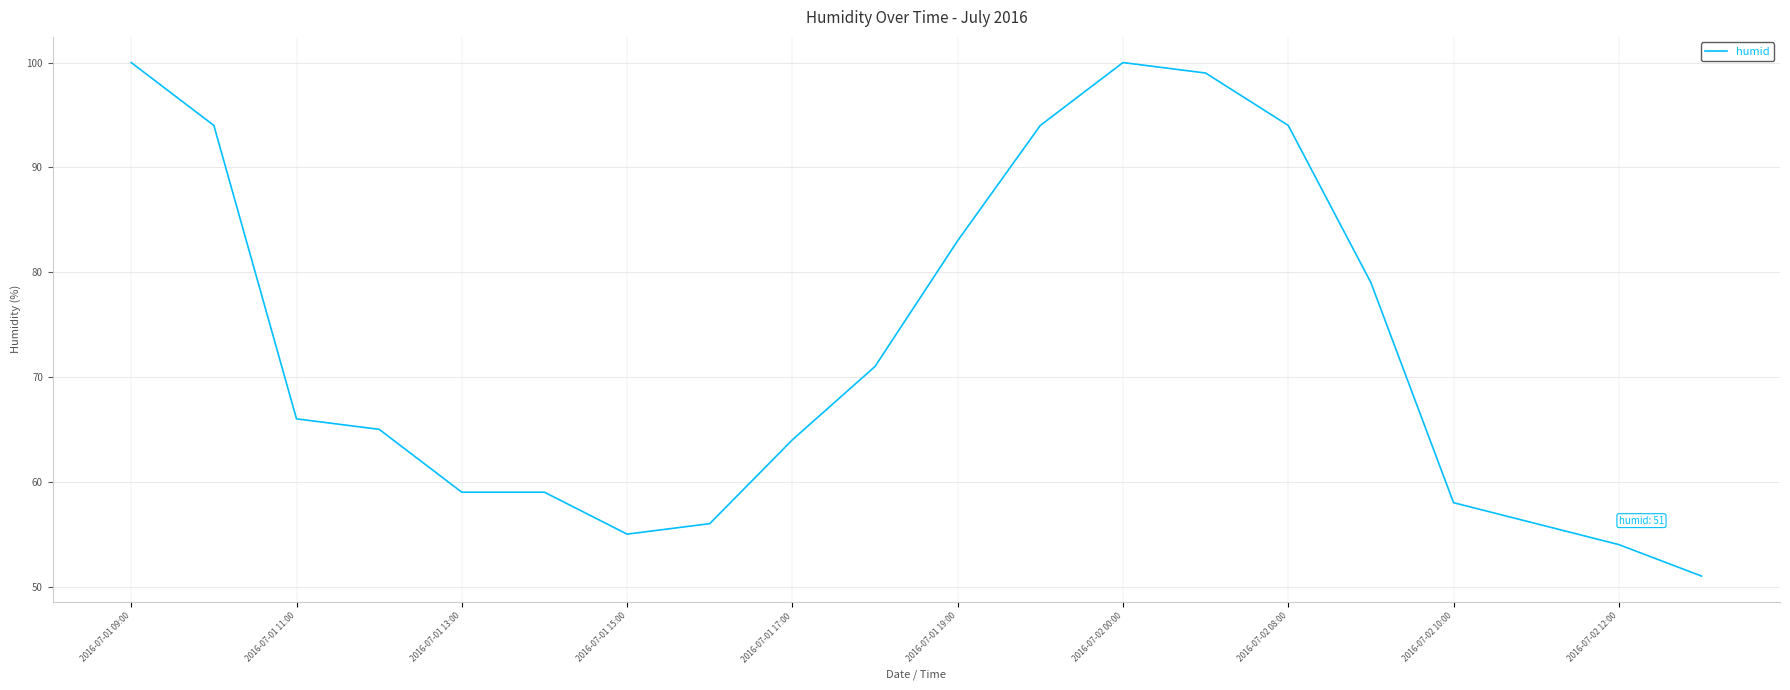

Does the chart have visible grid lines?

Yes